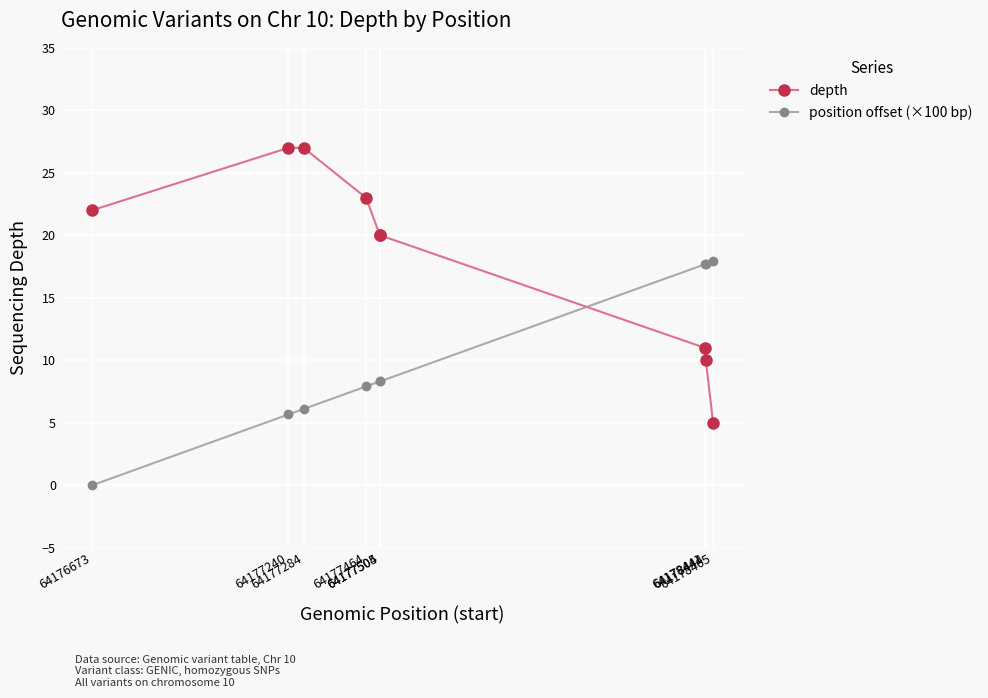

What is the value of the position offset (×100 bp) point at the 3rd from the left?

6.1